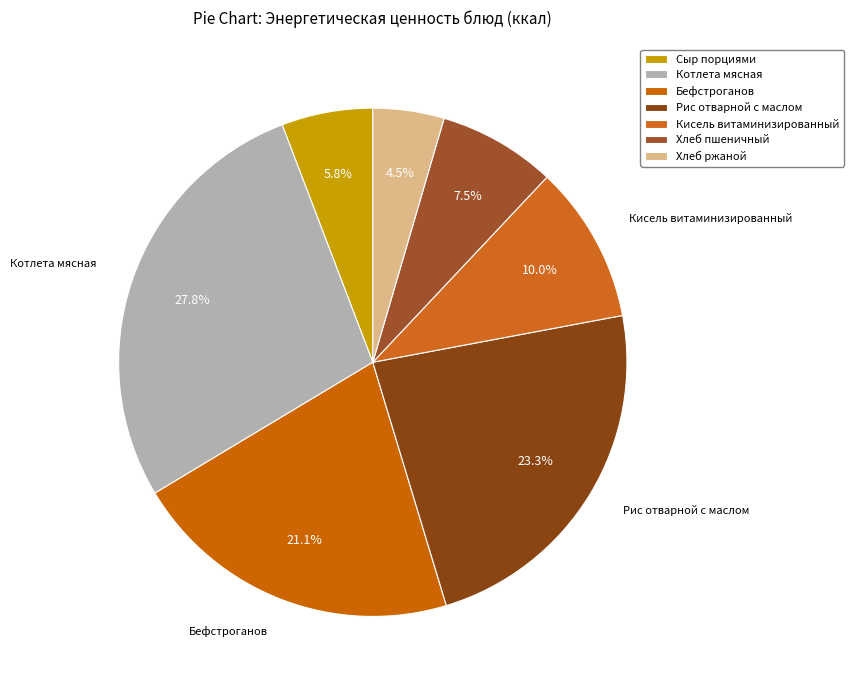

Which slice is the largest?

Котлета мясная